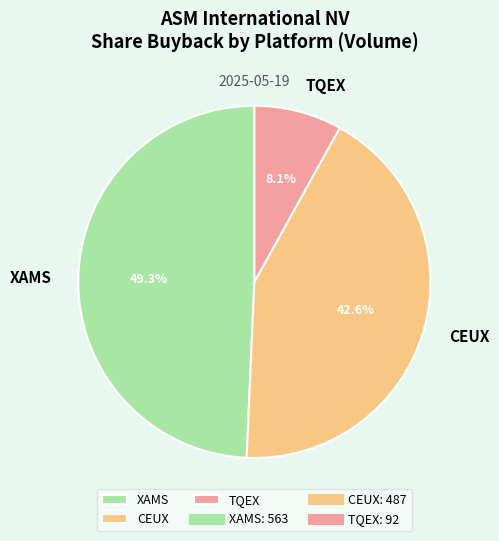

Which slice is the largest?

XAMS